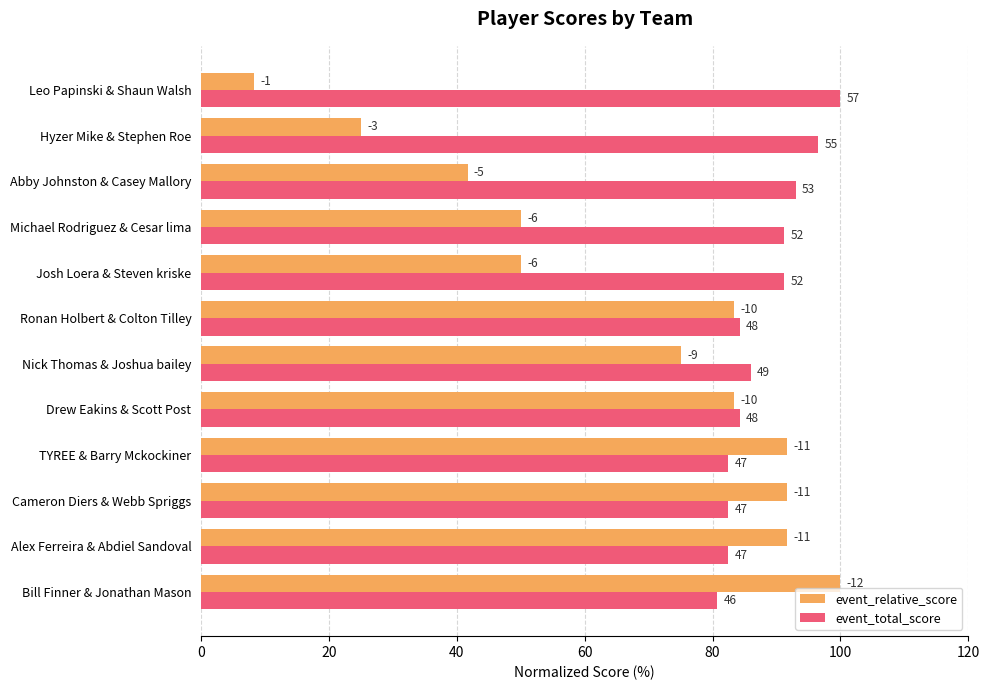

What are all the series names shown in the legend?

event_relative_score, event_total_score